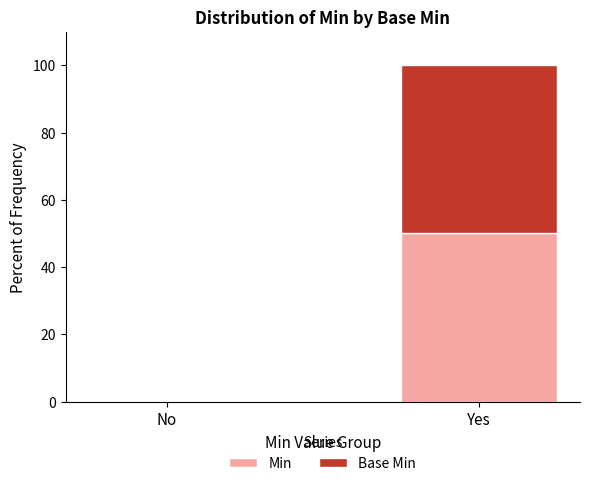

Which category has the highest value in the Min series?

Yes